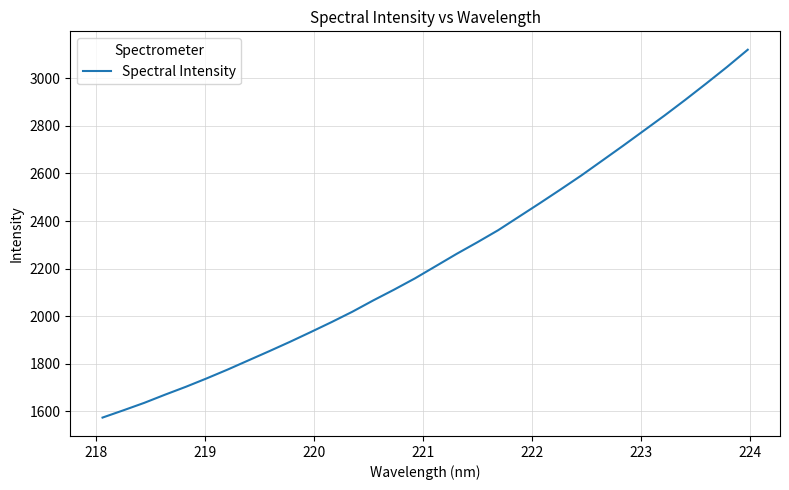

Reading right to left, transcribe all the data shown in this chart.

3120.2	3047.5	2977.9	2909.9	2843.7	2779.9	2716.2	2653.9	2591.7	2532.7	2474.8	2418.1	2361.4	2310.7	2261.6	2210.1	2158.8	2111.5	2066.3	2018.8	1975.1	1933.2	1892.1	1852.5	1813.9	1775.1	1738.3	1702.9	1669.7	1635.3	1604.0	1573.4